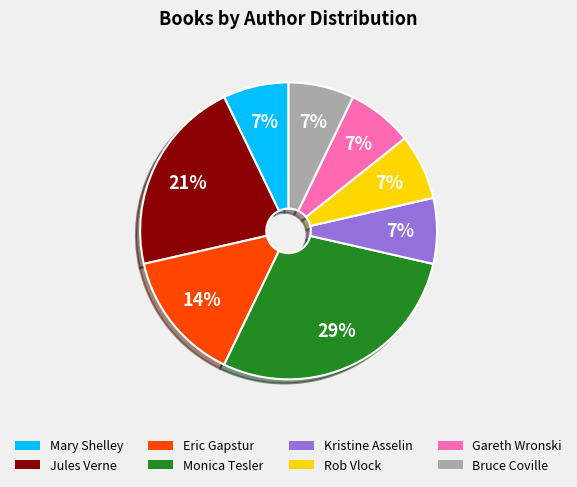

To the nearest percent, what is the average slice percentage?

12%